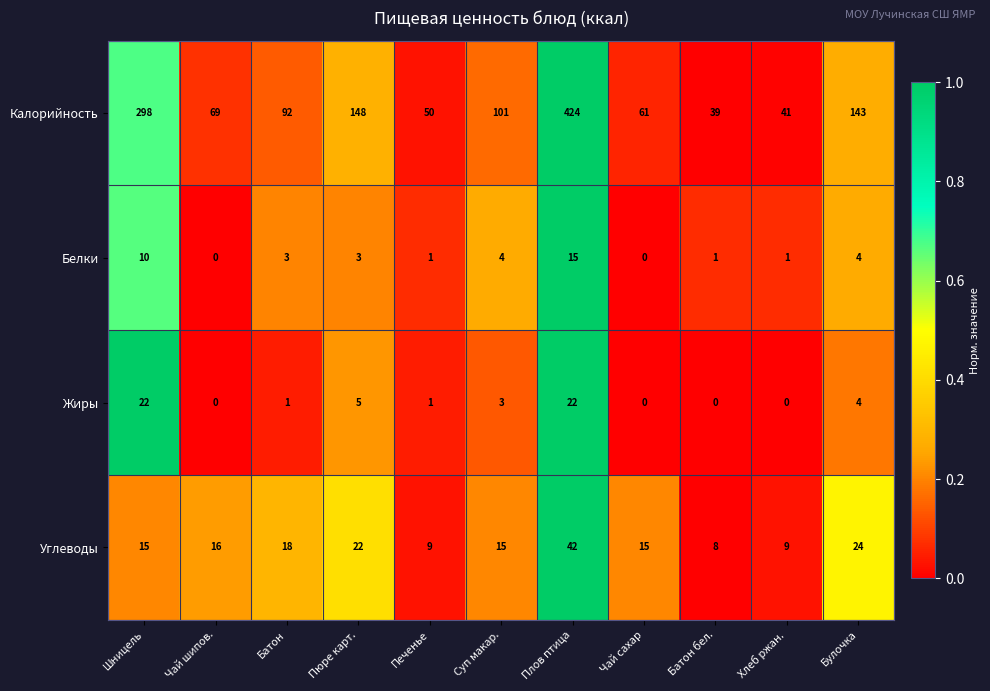

At which category is the sum across all series the highest?

Плов птица